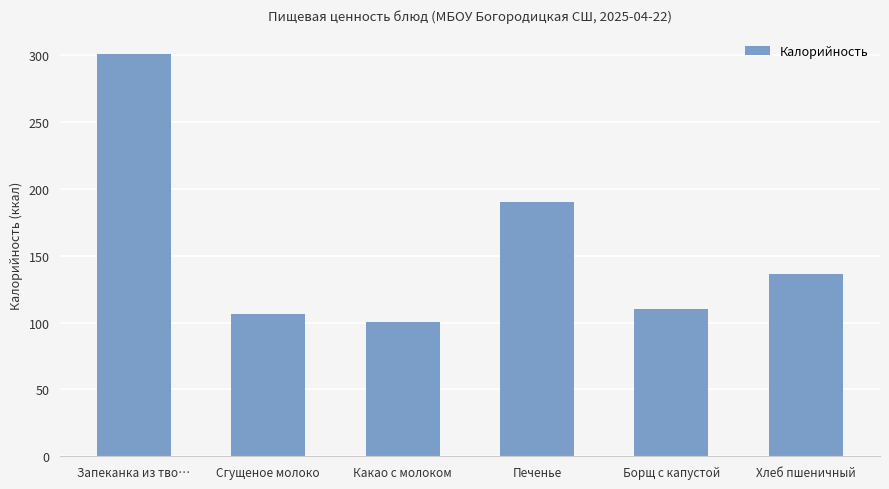

True or false: the data shows 167.4 at Сгущеное молоко.

False